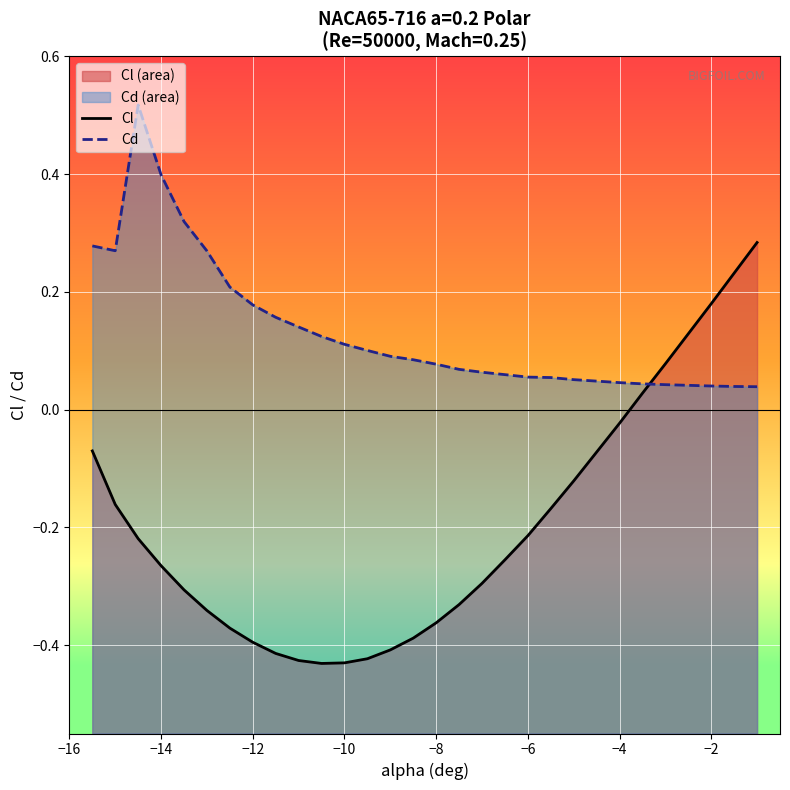

How many values in Cl are above zero?

6